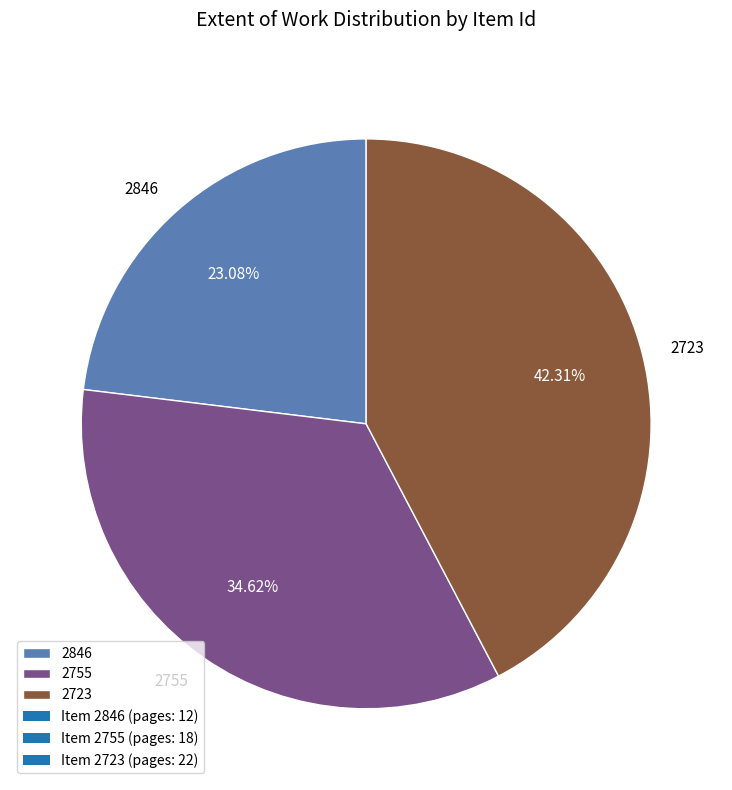

Is it true that 2755 is 35% of the pie?

True